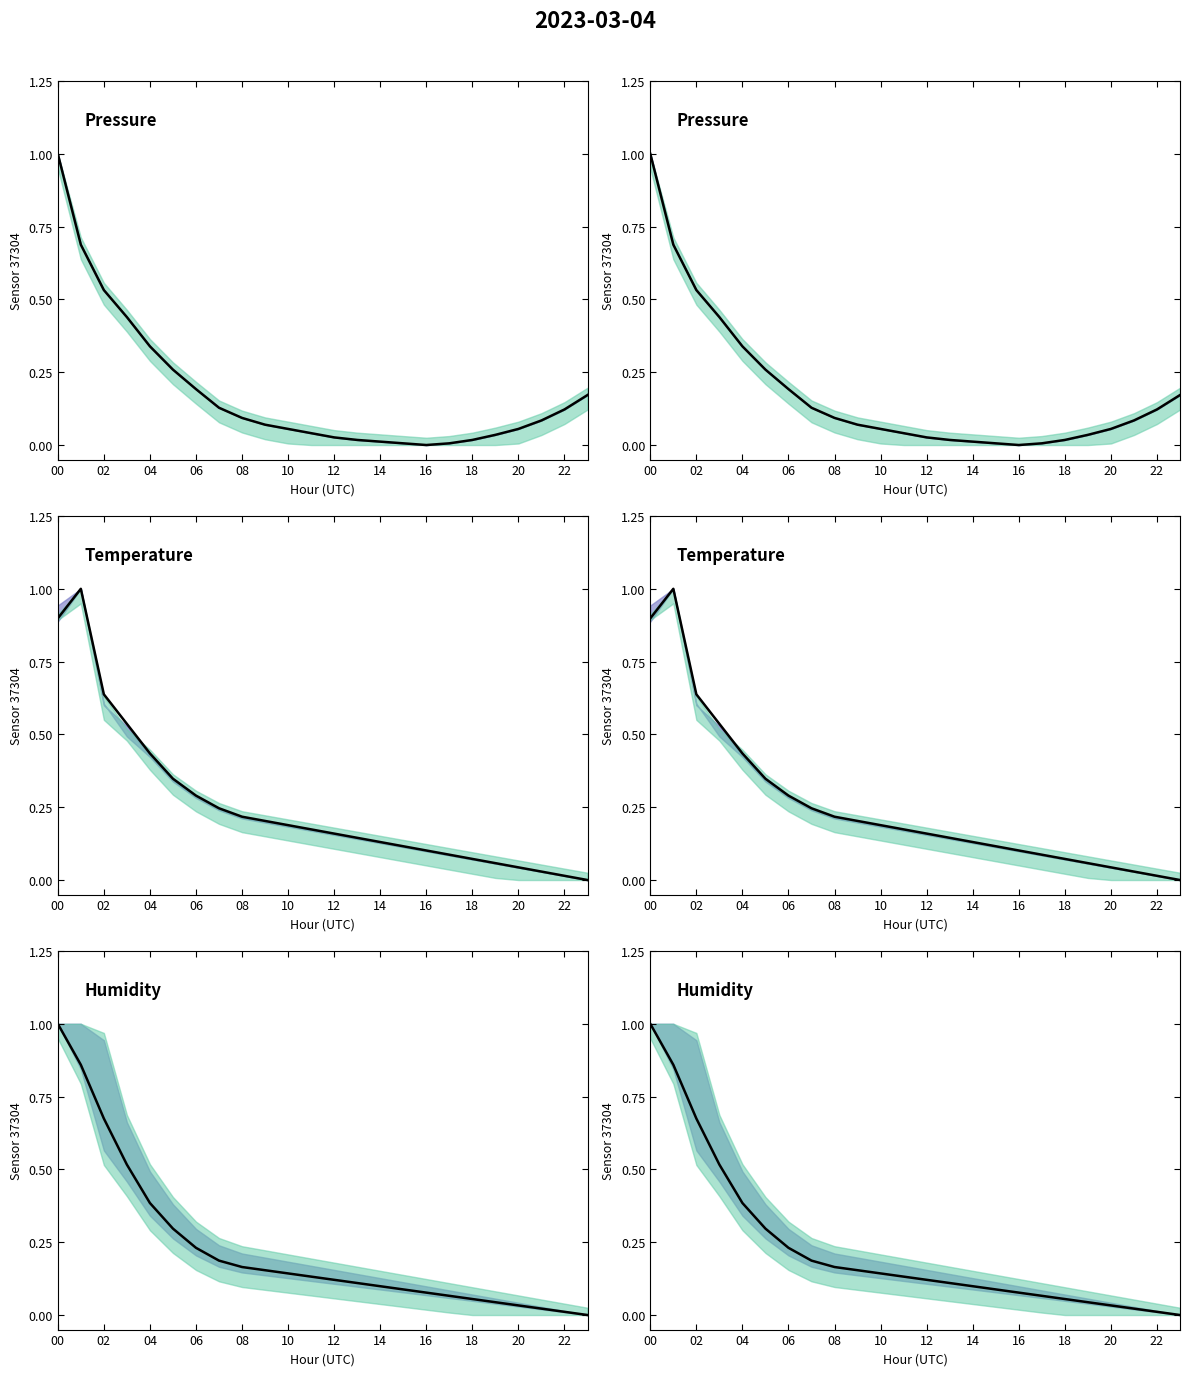

What is the spread (max minus min) of values at 14?

0.1